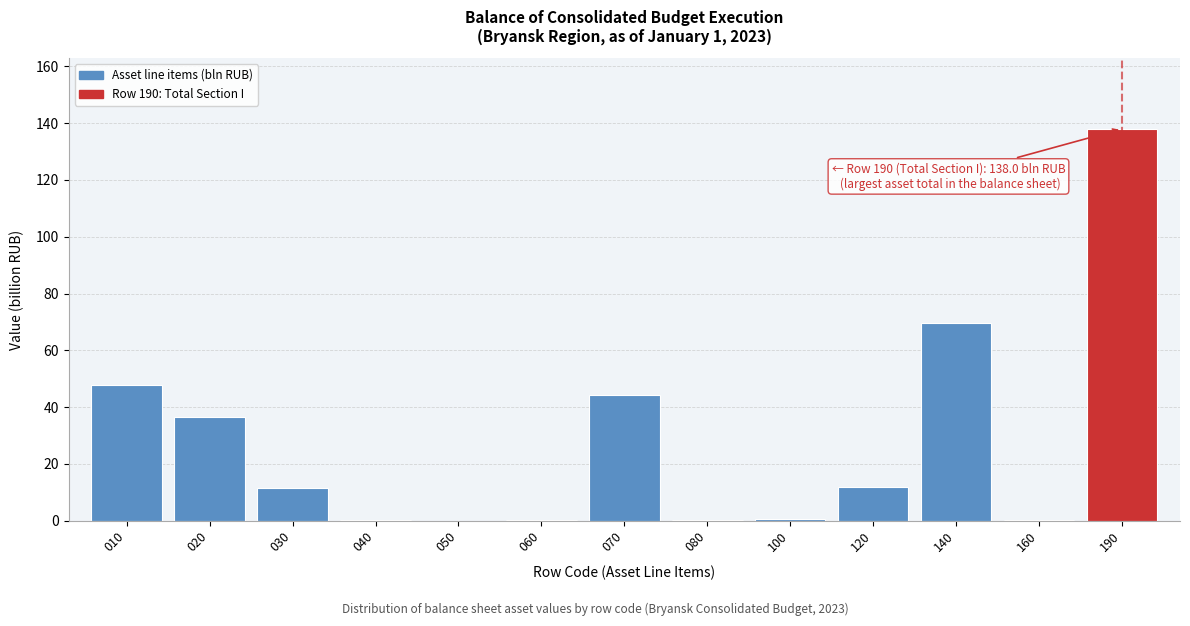

Is it true that the value at 070 is 44.1?

True